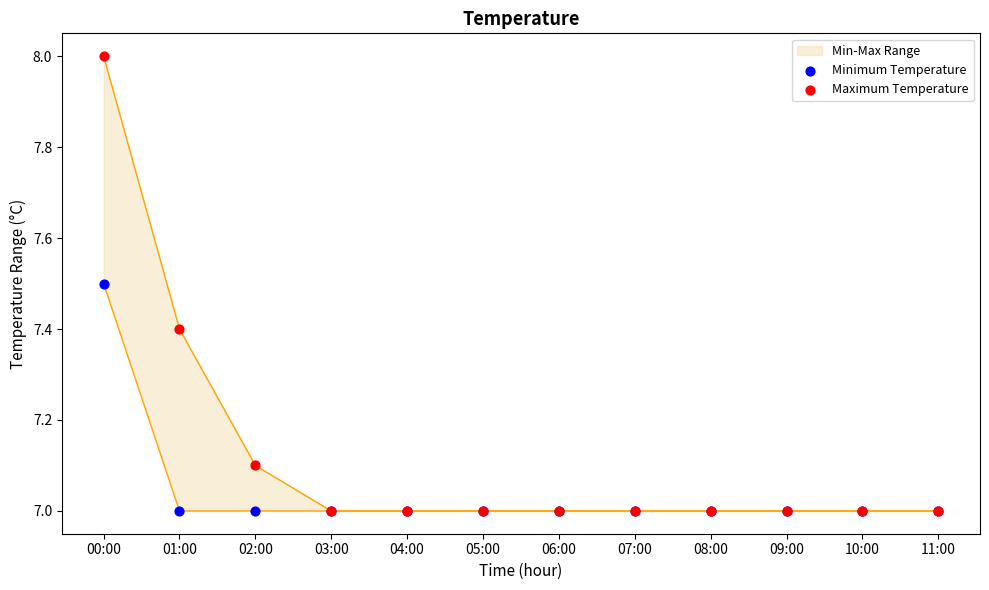

What is the total value across all series at 00:00?

15.5